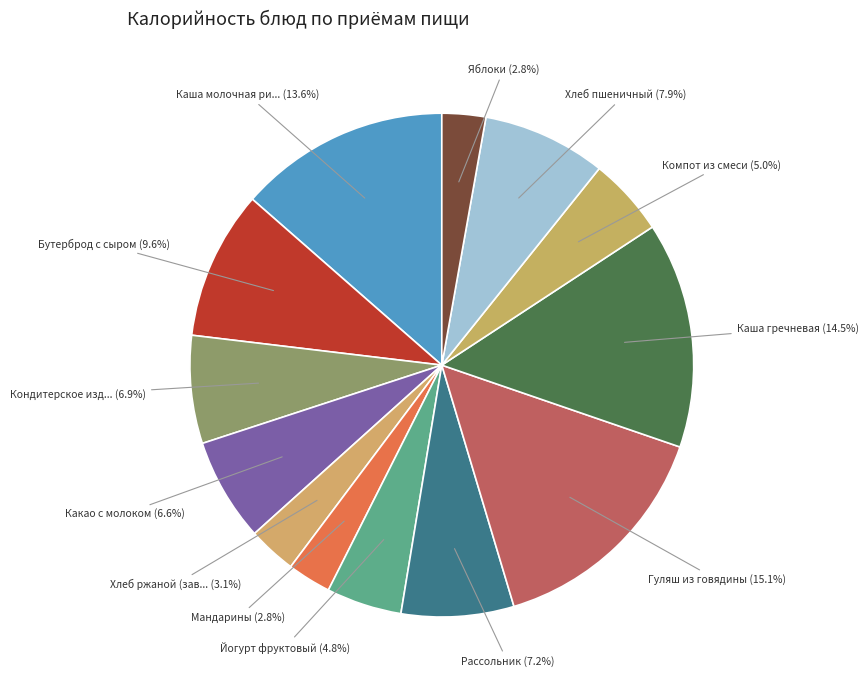

Count the number of slices in the pie.

13